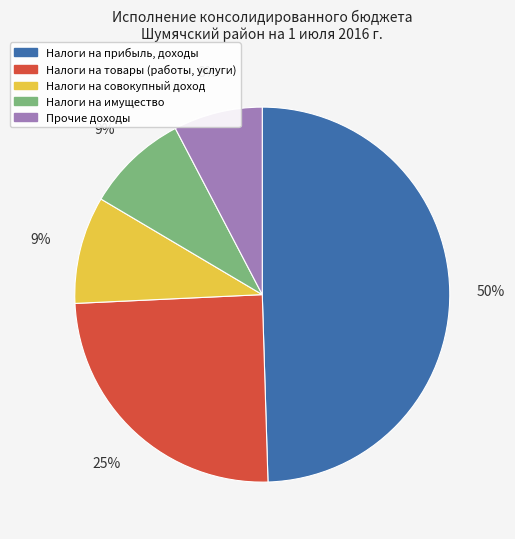

What is the largest slice in the pie chart?

Налоги на прибыль, доходы